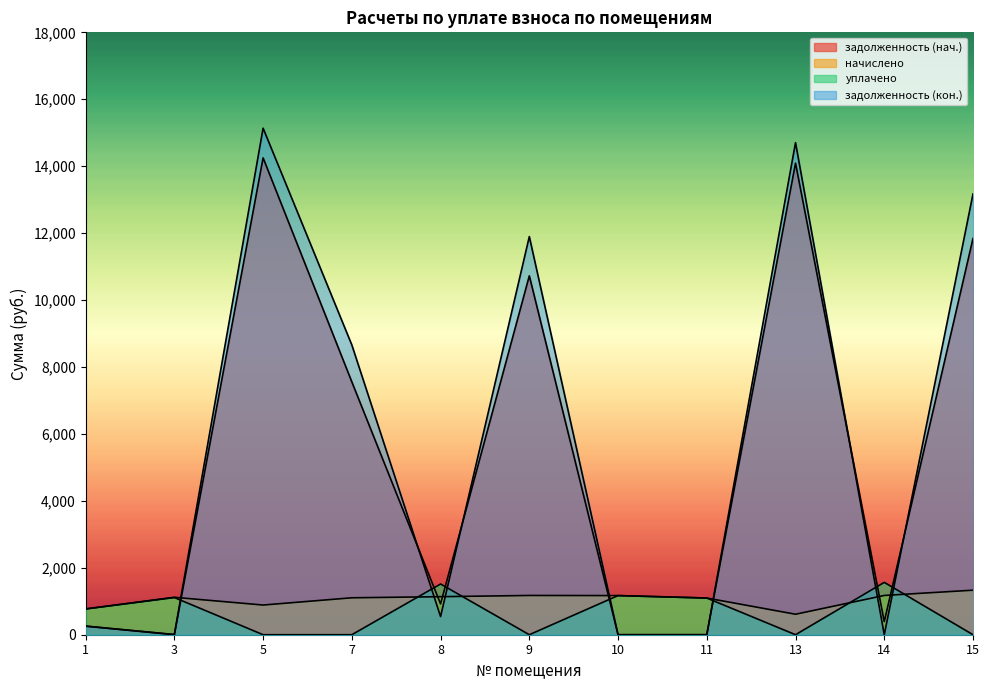

List the series in order of their peak value, highest first.

задолженность (кон.), задолженность (нач.), уплачено, начислено